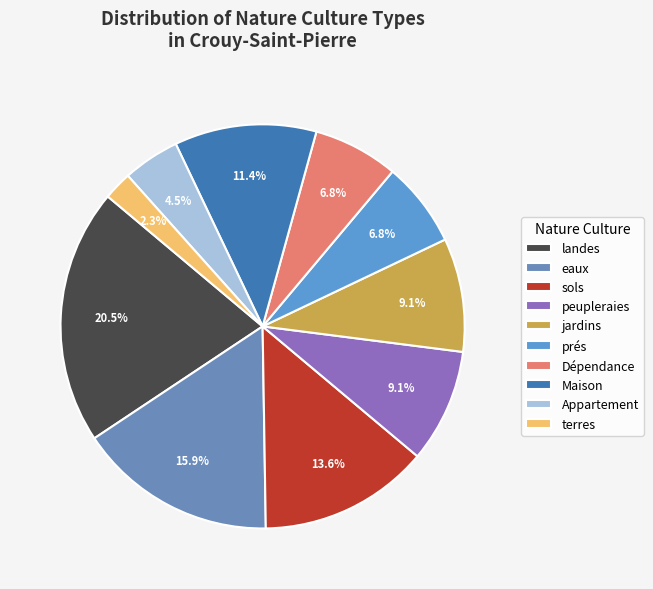

To the nearest percent, what percentage of the pie is sols?

14%